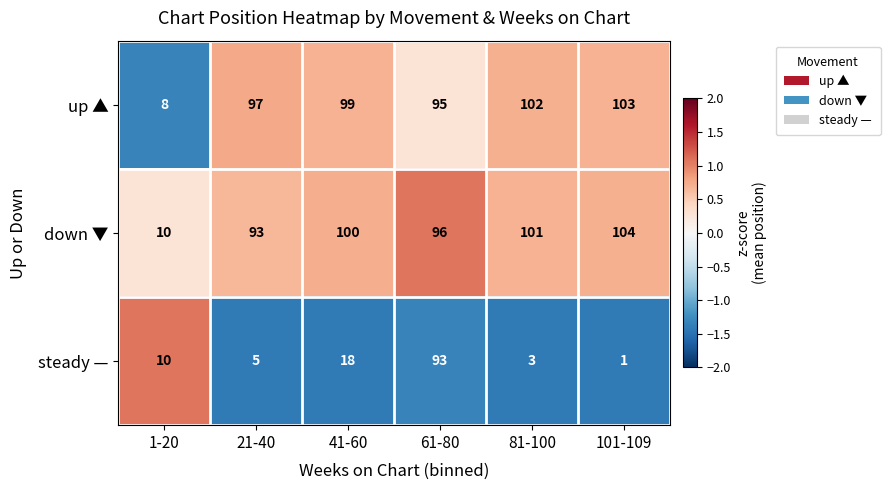

The value of down ▼ at 61-80 is 96. True or false?

True